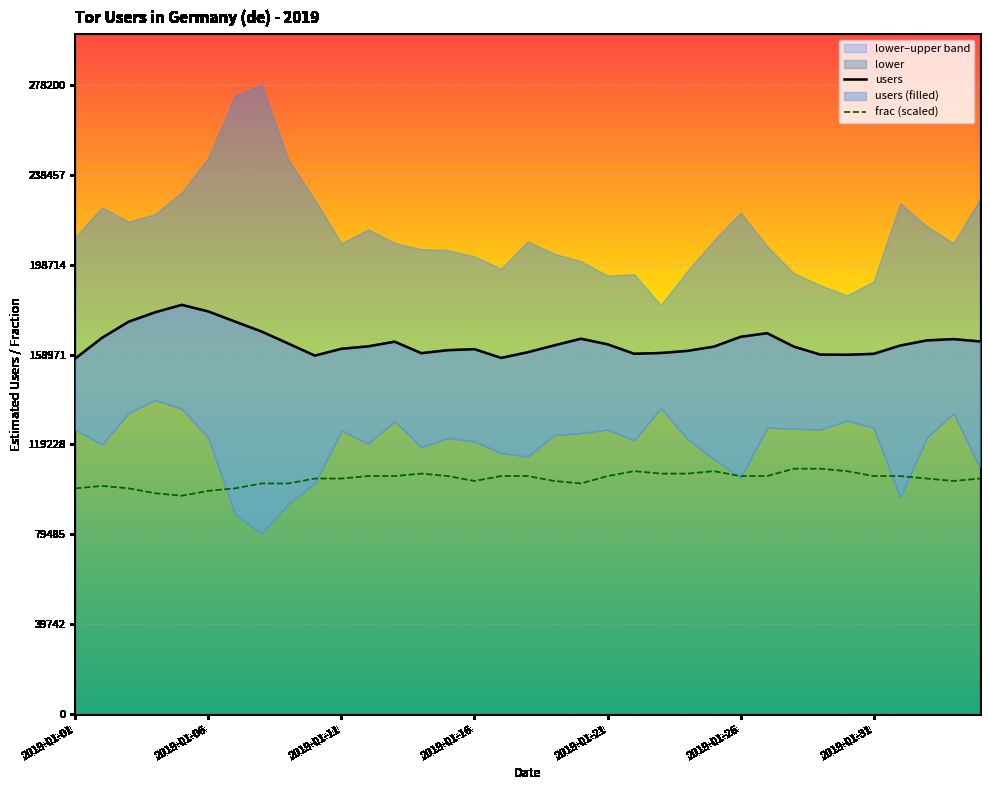

True or false: frac (scaled) and users intersect in this chart.

False